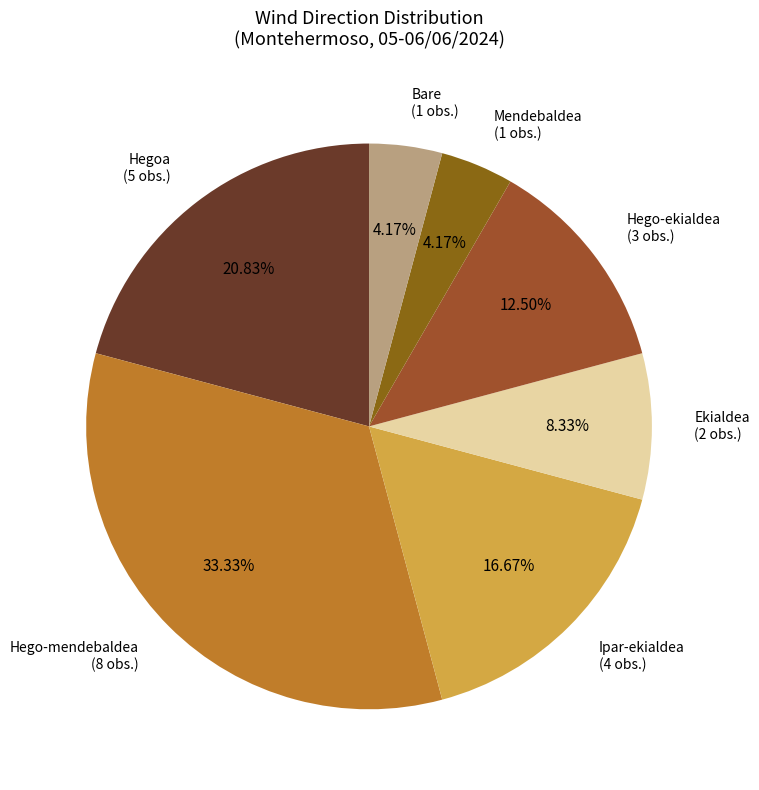

Rank the categories by value from highest to lowest.

Hego-mendebaldea, Hegoa, Ipar-ekialdea, Hego-ekialdea, Ekialdea, Mendebaldea, Bare